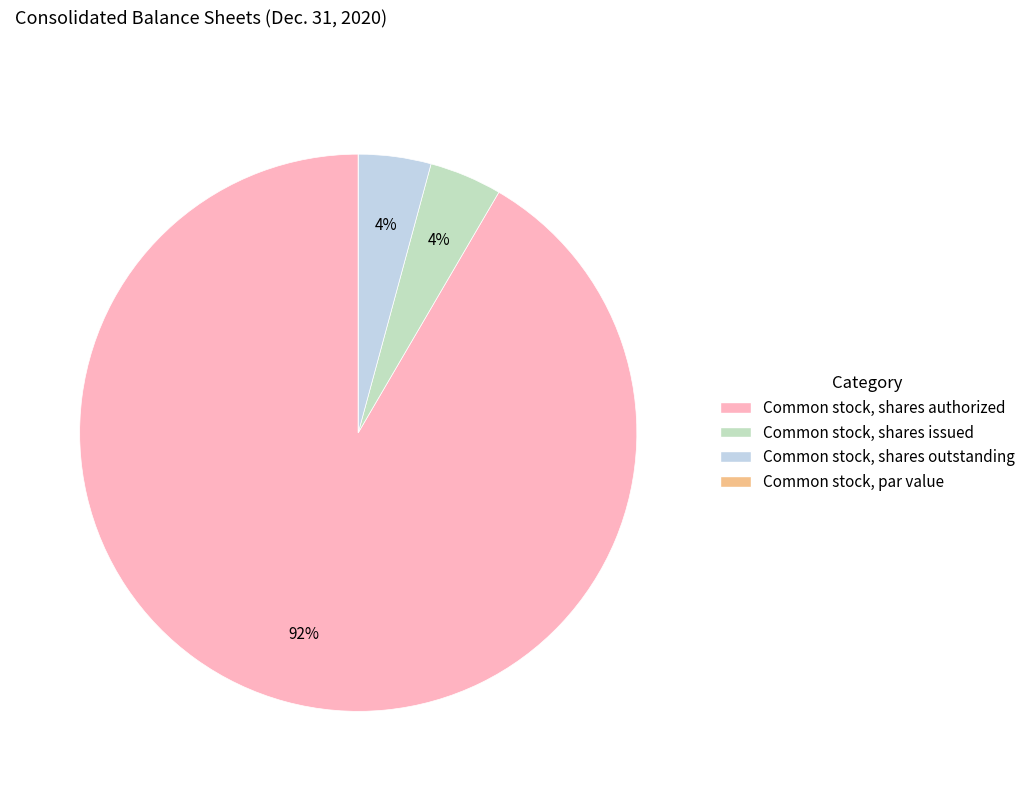

Which slice is the largest?

Common stock, shares authorized